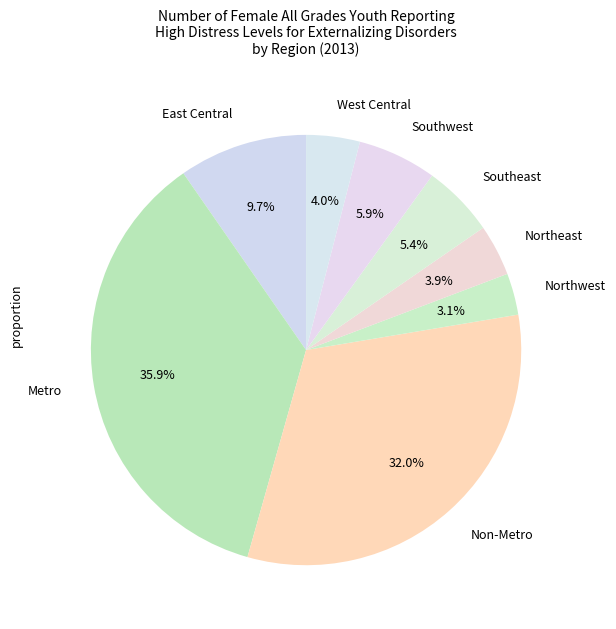

To the nearest percent, what is the difference between the West Central and East Central slice percentages?

6%